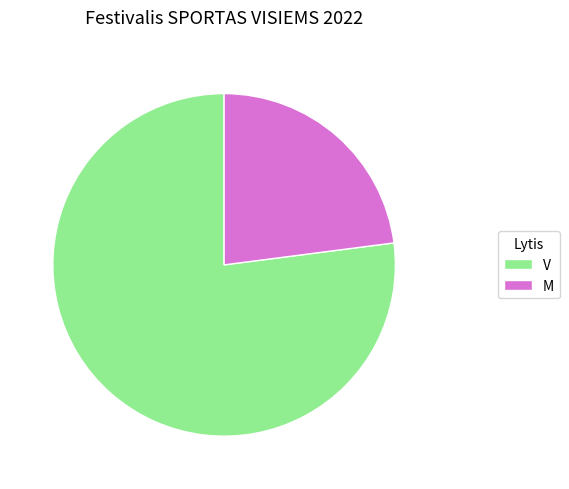

True or false: M accounts for 23% of the total.

True